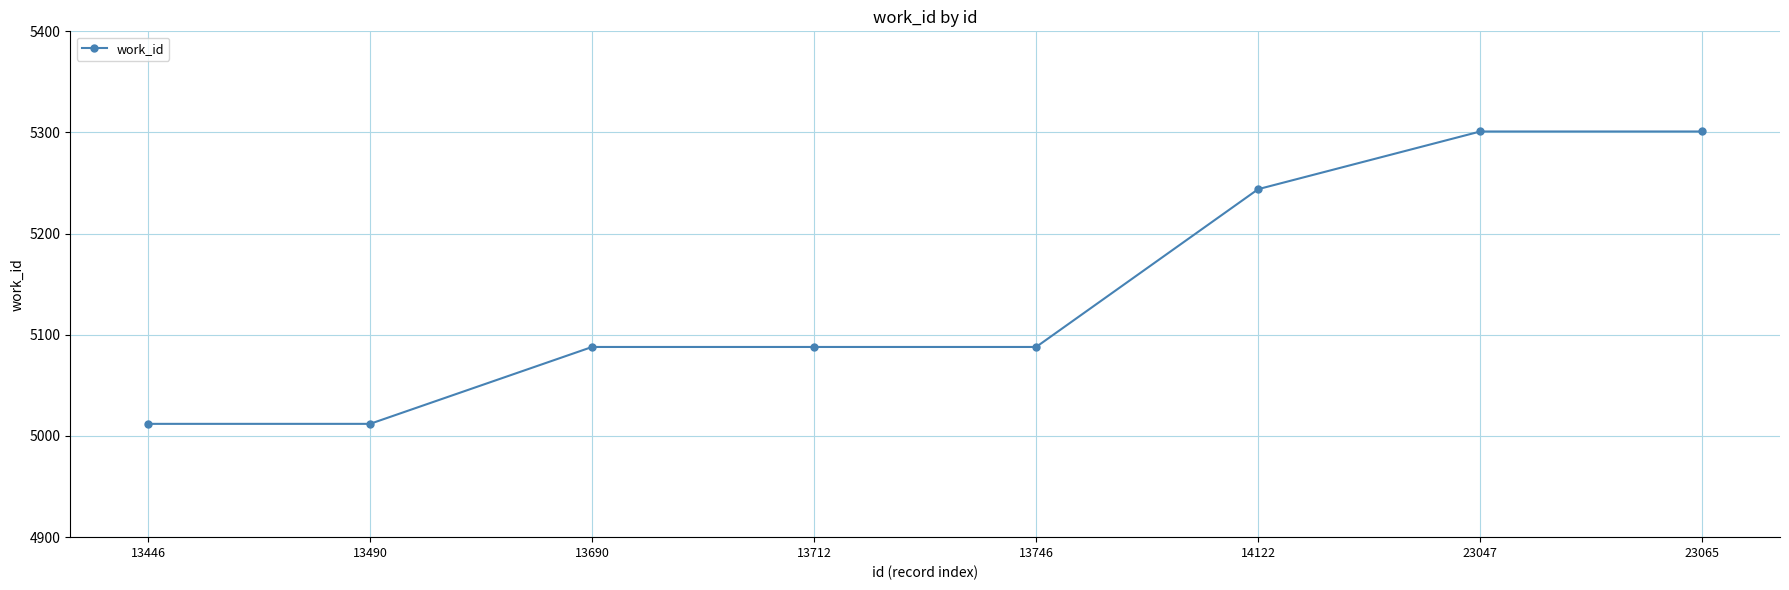

What is the approximate value at 14122, to the nearest 5?

5245